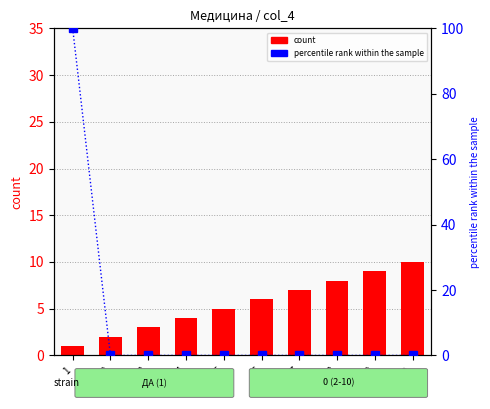

What is the difference between the second highest and second lowest values in the count series?

7